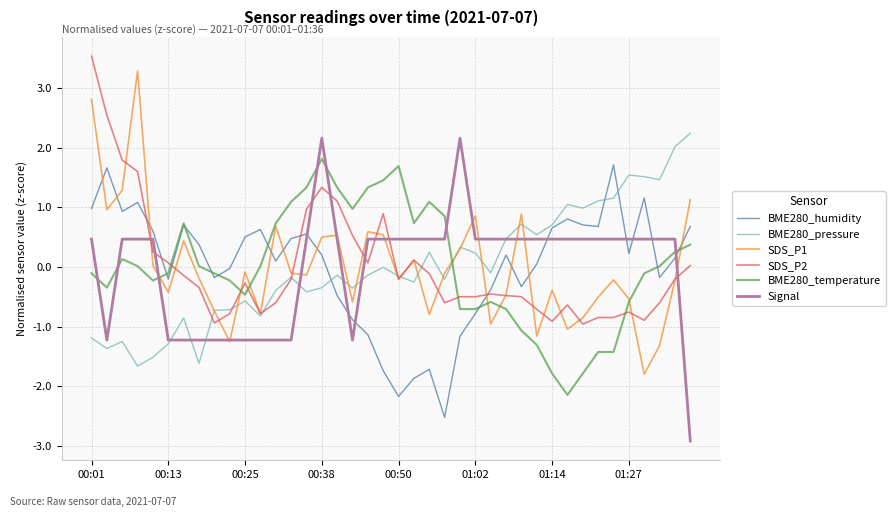

What is the greatest value displayed?

3.5